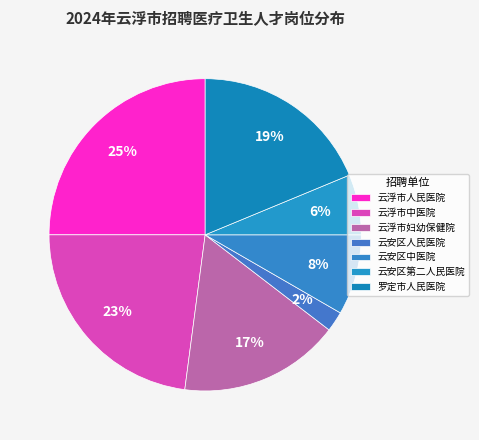

How many slices are in this pie chart?

7